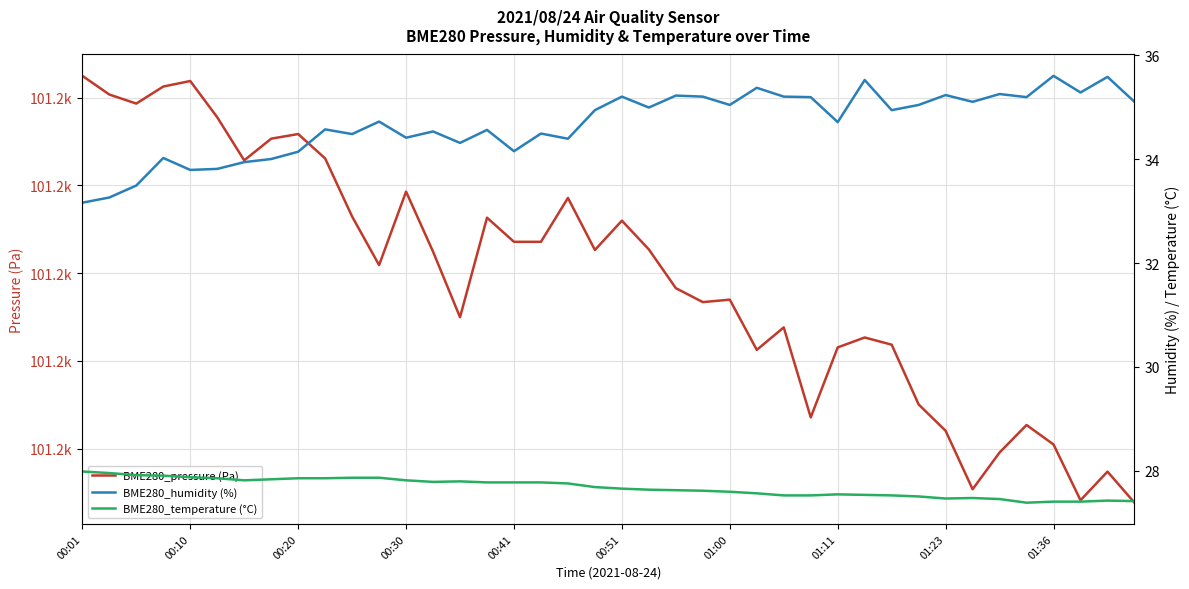

At how many categories does at least one series exceed 73806?

40